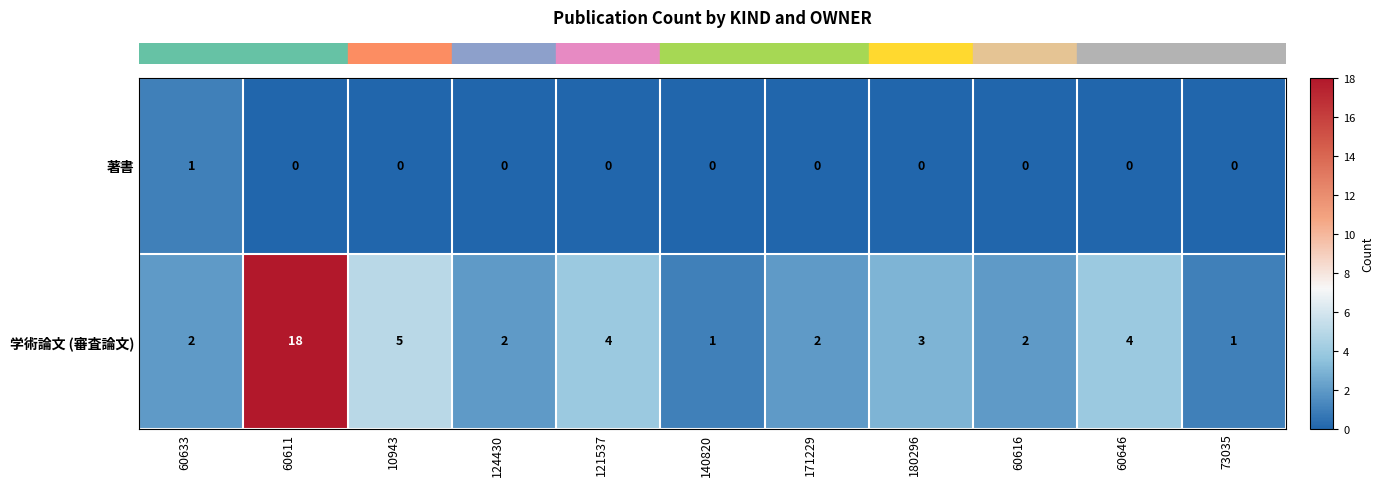

What is the total value across all series at 73035?

1